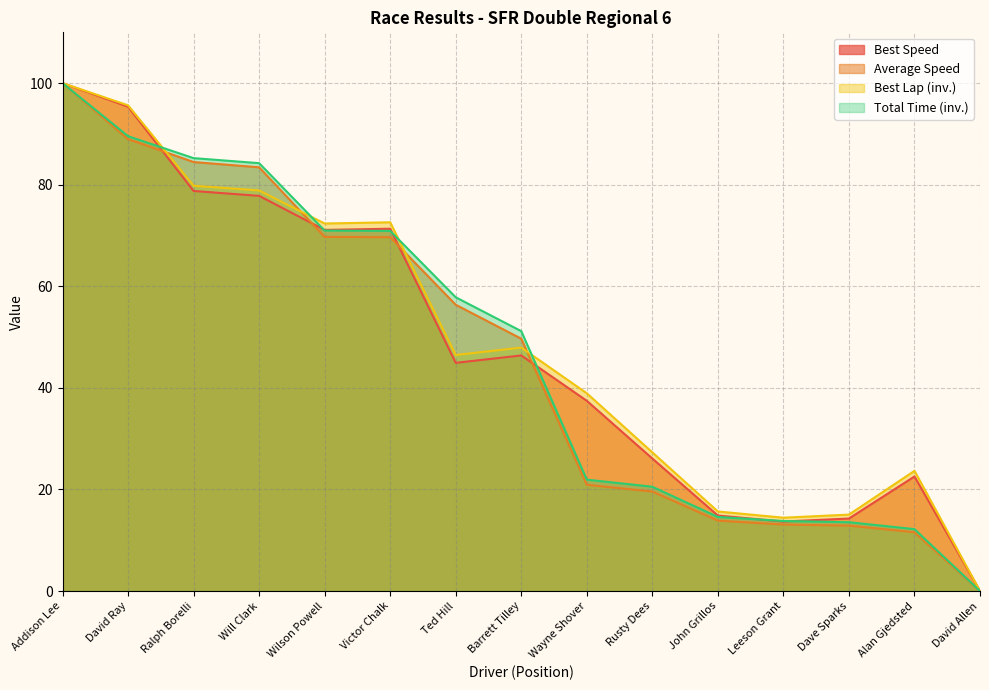

How many interior local peaks does the Best Lap time series have?

3